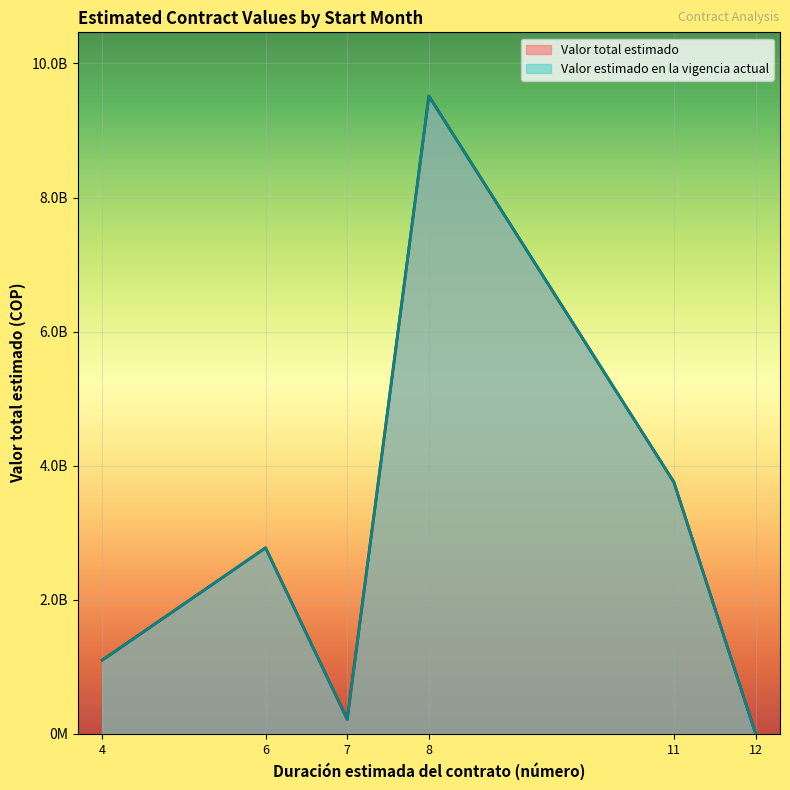

Rank the series by their maximum value, from highest to lowest.

Valor total estimado, Valor estimado en la vigencia actual